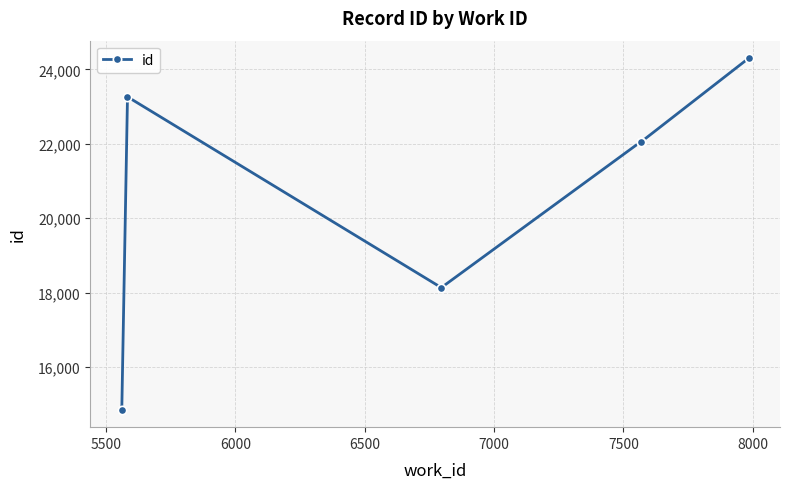

What is the difference between the second highest and minimum values?

8404